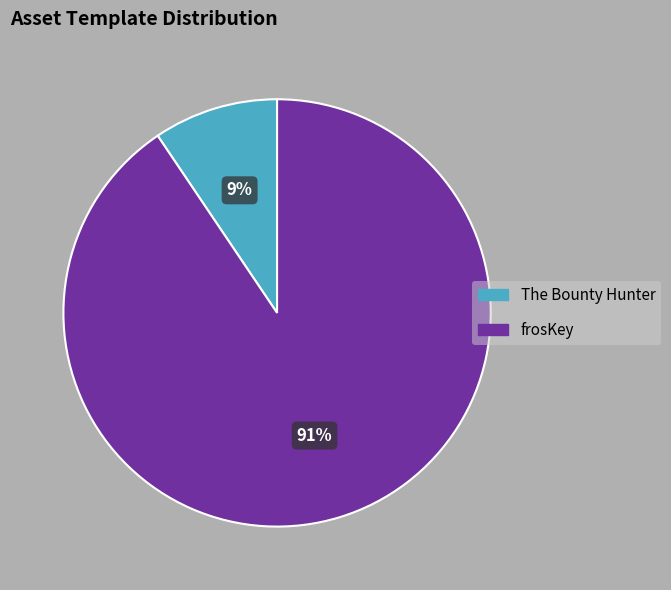

Rank the categories by value from lowest to highest.

The Bounty Hunter, frosKey